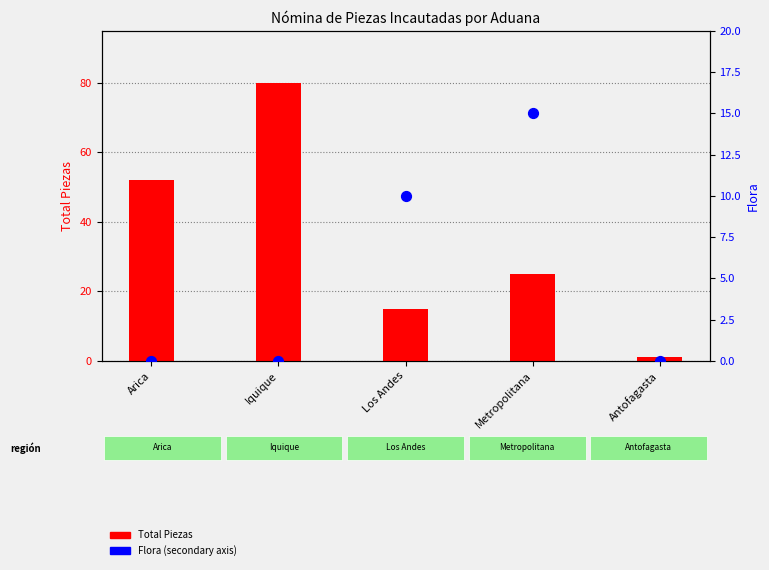

Which series has the largest total across all categories?

Total Piezas